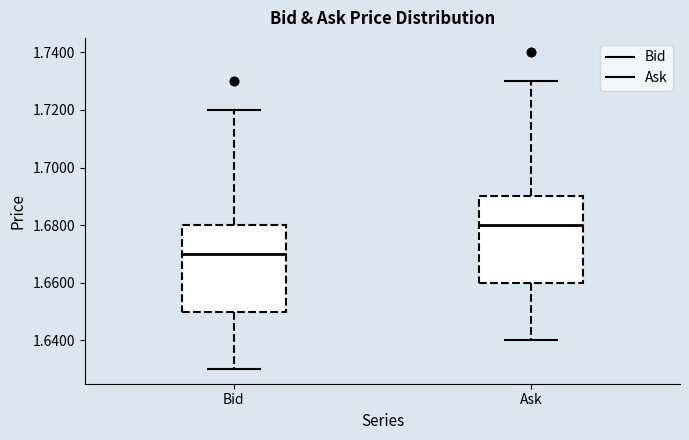

Where is the upper edge of the box for Bid on the y-axis? The values are not printed on the chart, so give them approximately, as read against the axis.

1.68